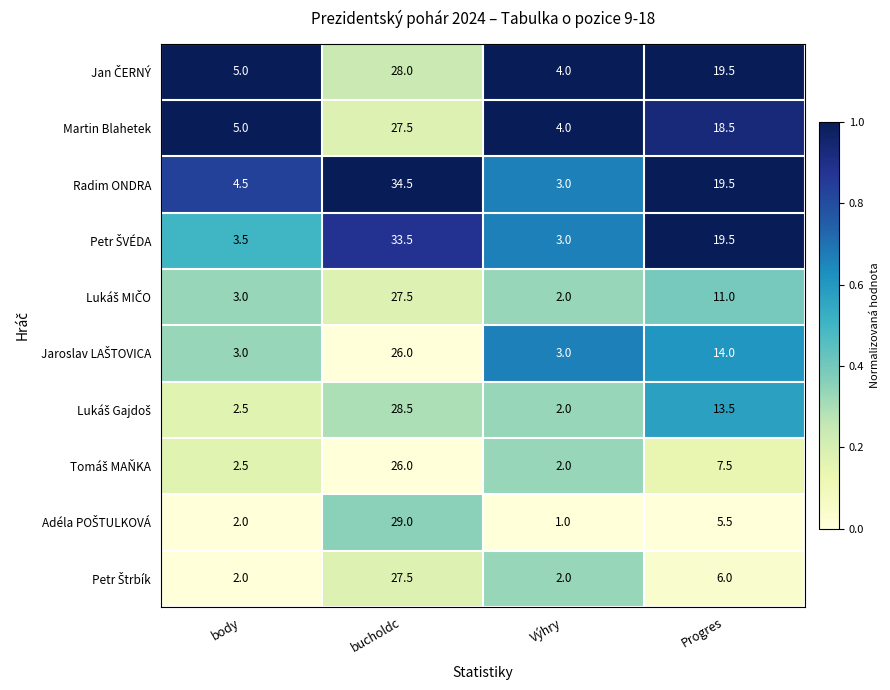

What is the total value across all series at Progres?

134.5